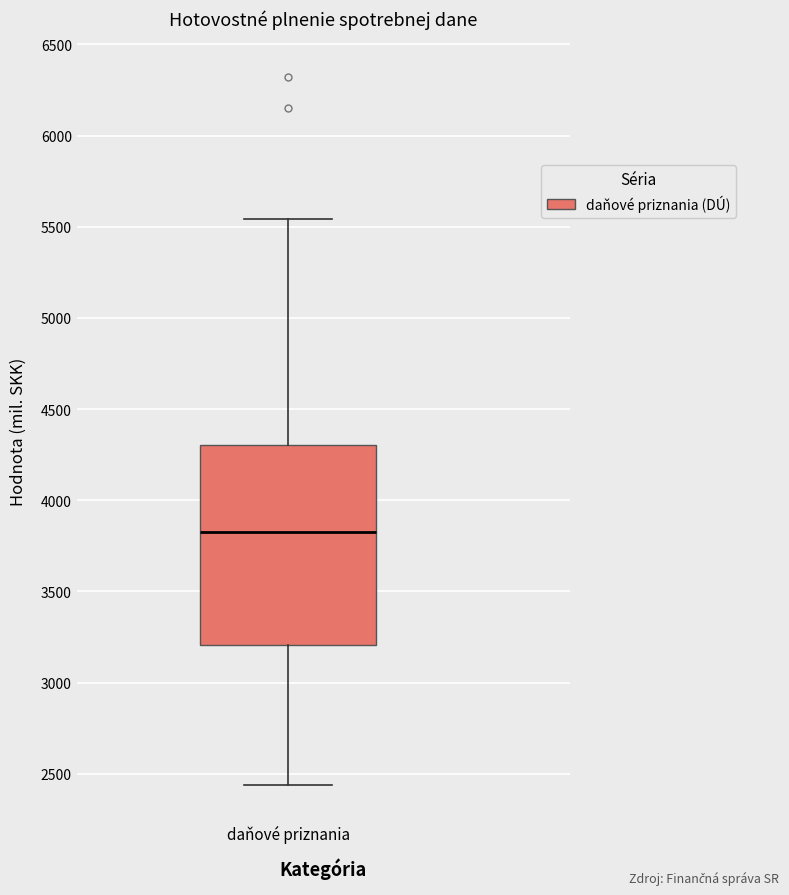

Where is the lower edge of the box for daňové priznania on the y-axis? The values are not printed on the chart, so give them approximately, as read against the axis.

3200